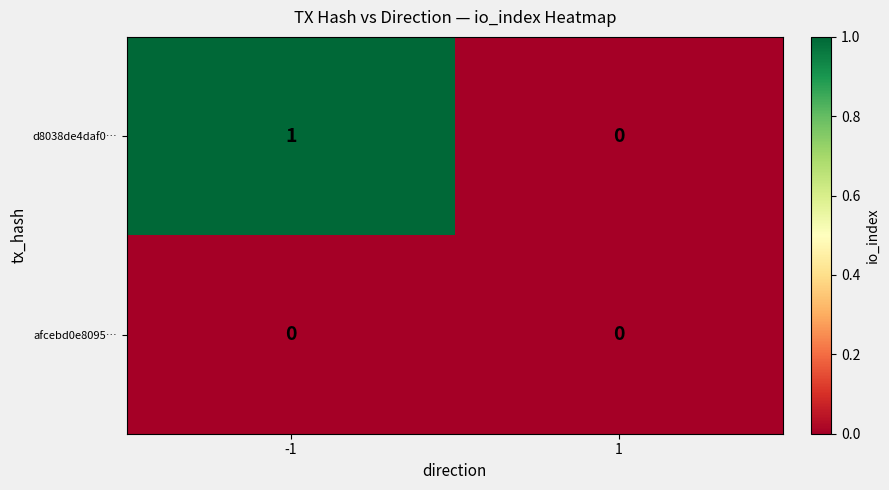

Which series has the largest range (max minus min)?

d8038de4daf0…